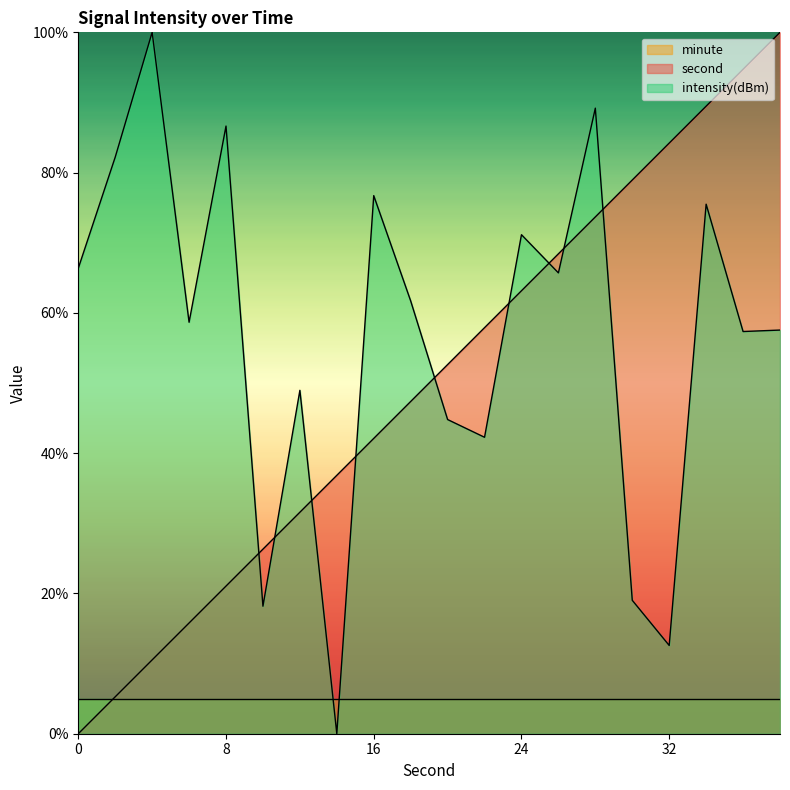

How many interior local peaks does the intensity(dBm) series have?

7